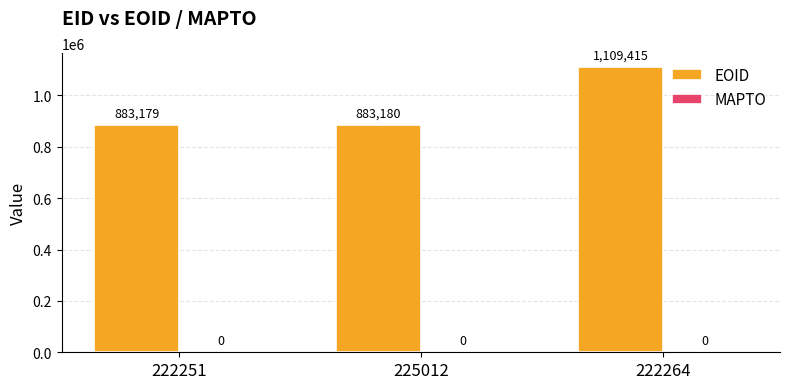

How many data points does each series have?

3